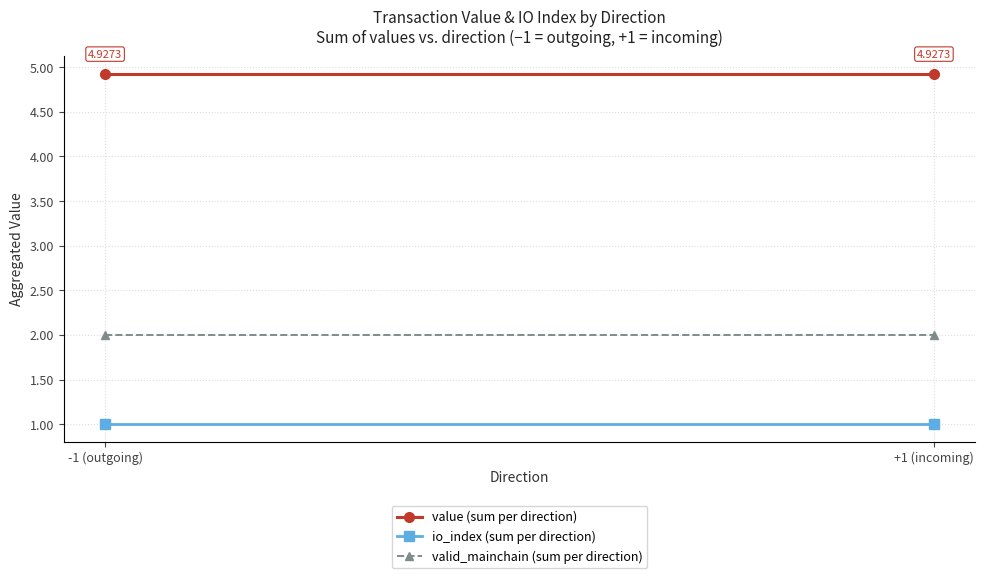

Reading left to right, list all the values displayed in this chart.

value (sum per direction): 4.9	4.9
io_index (sum per direction): 1.0	1.0
valid_mainchain (sum per direction): 2.0	2.0